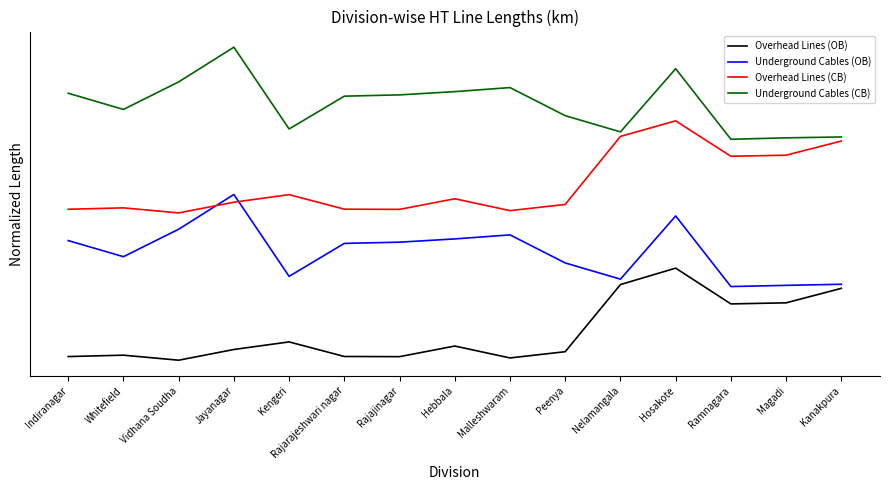

Is it true that Overhead Lines (CB) equals 0.8 at Rajajinagar?

False